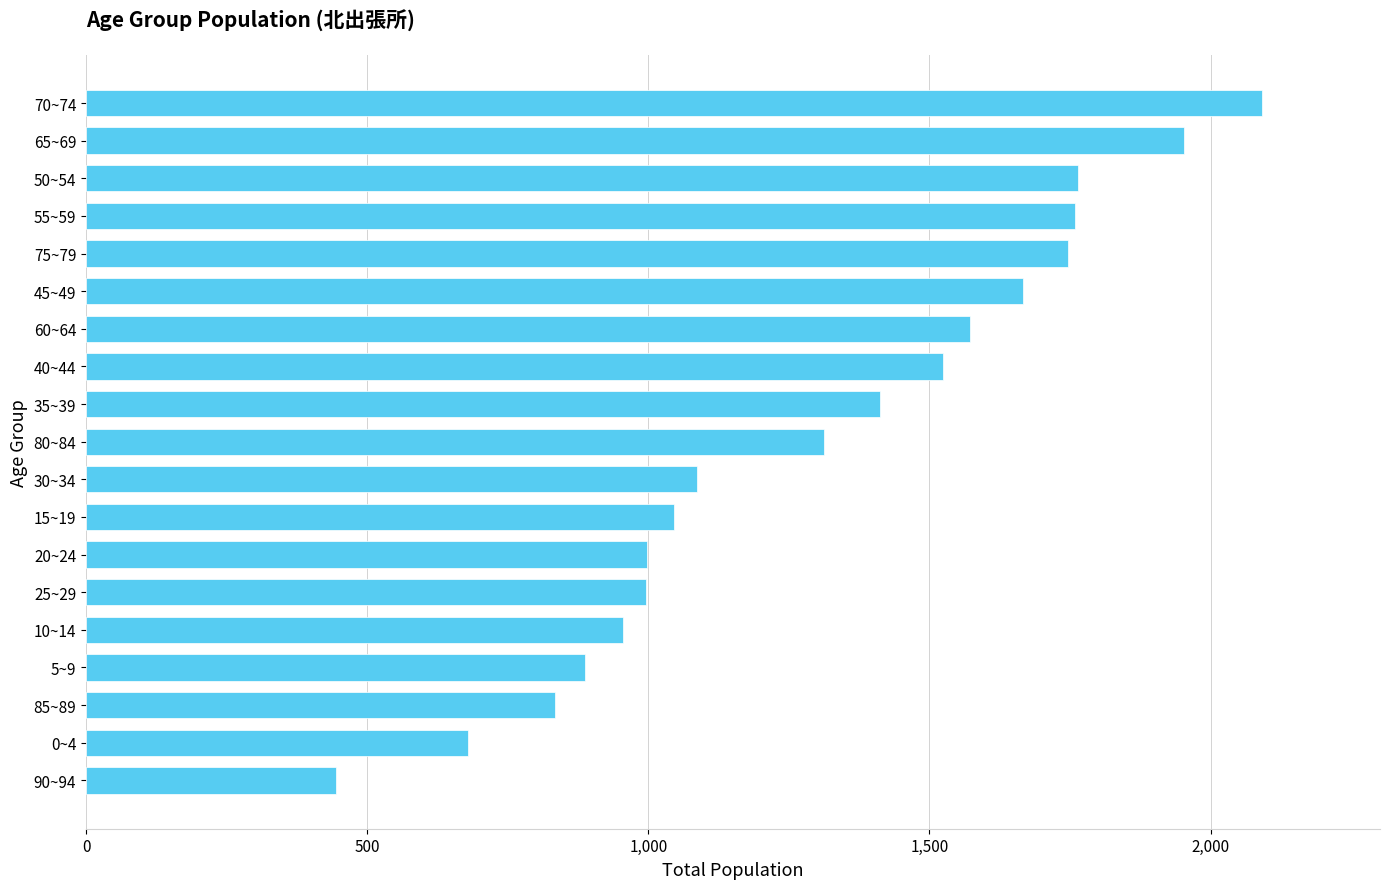

What is the ratio of the value at 20~24 to the value at 15~19?

1.0